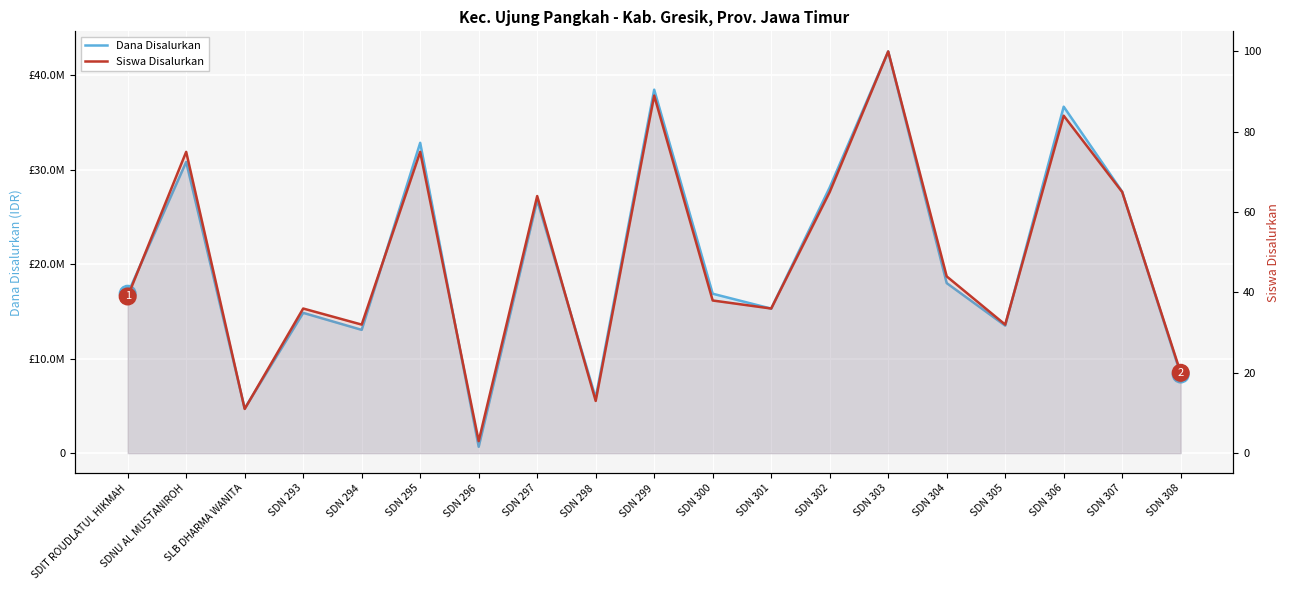

Which series has the largest range (max minus min)?

Dana Disalurkan